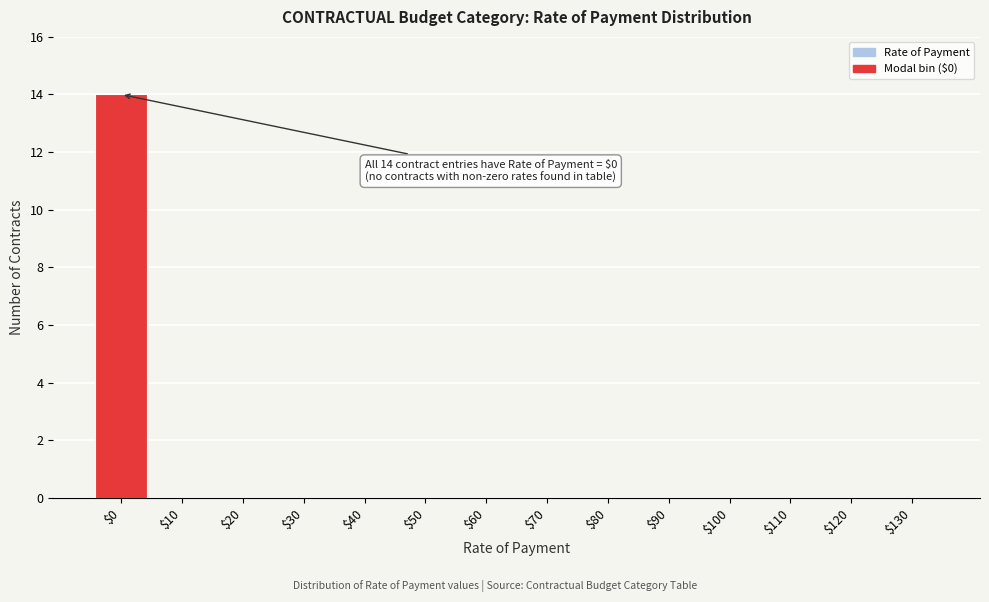

At which category does the chart reach its peak across all series?

$0